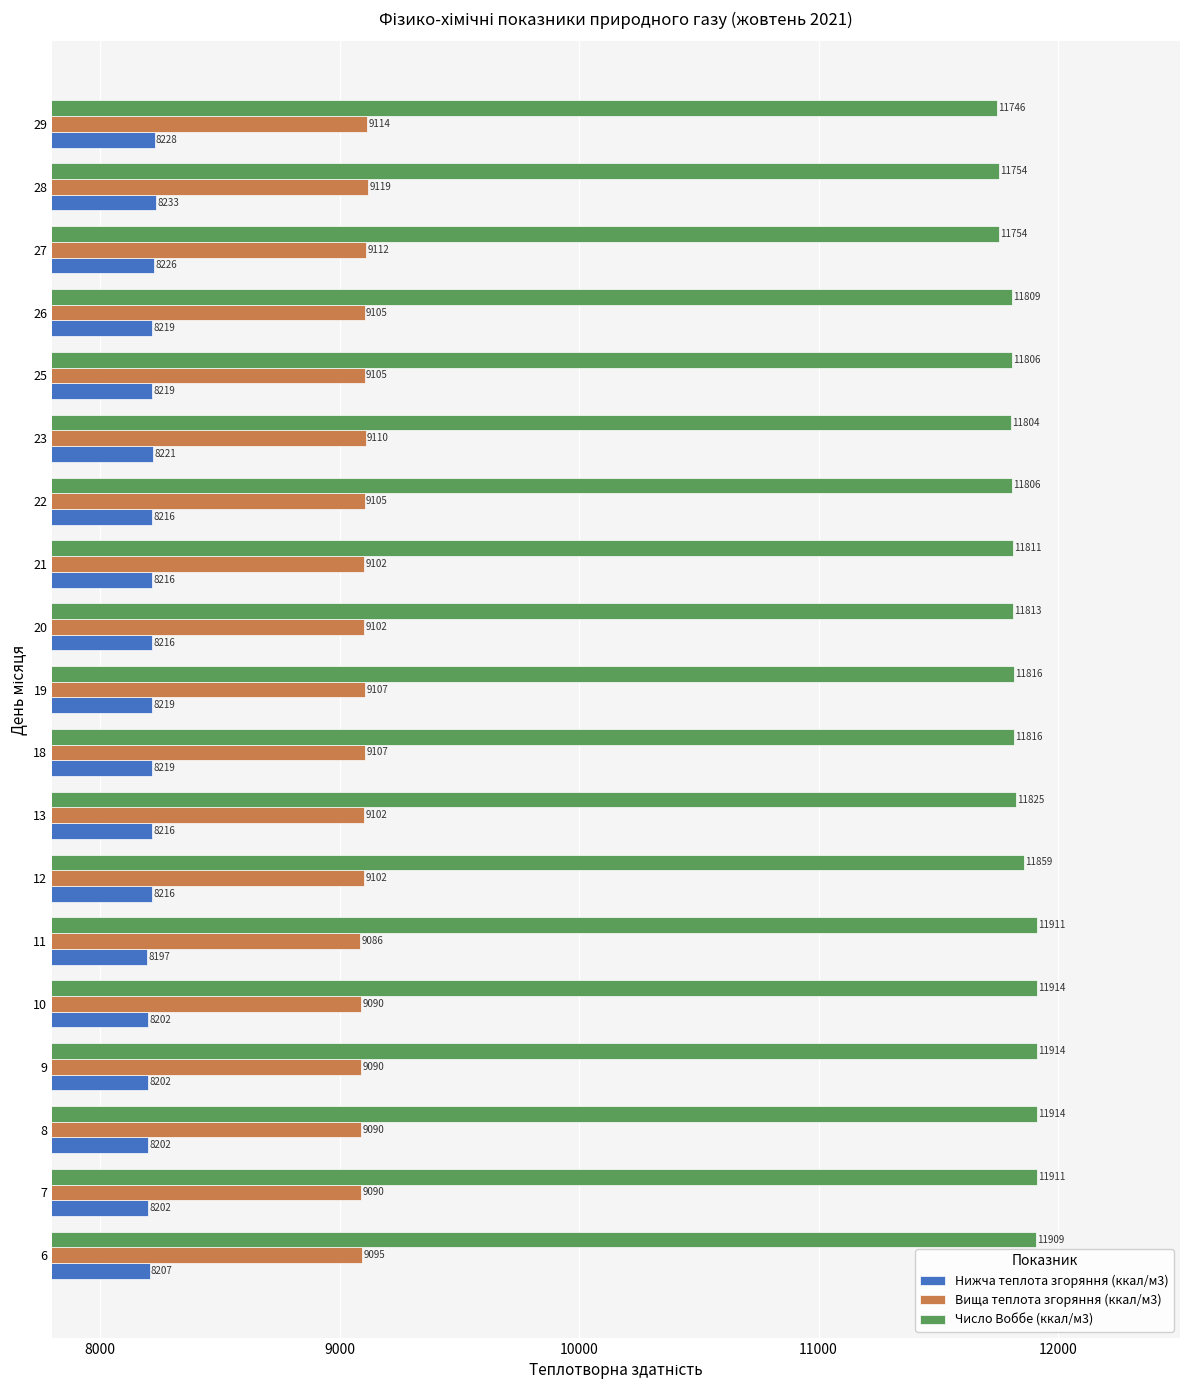

Is the value of Нижча теплота згоряння (ккал/м3) at 7 greater than the value of Число Воббе (ккал/м3) at 9?

No